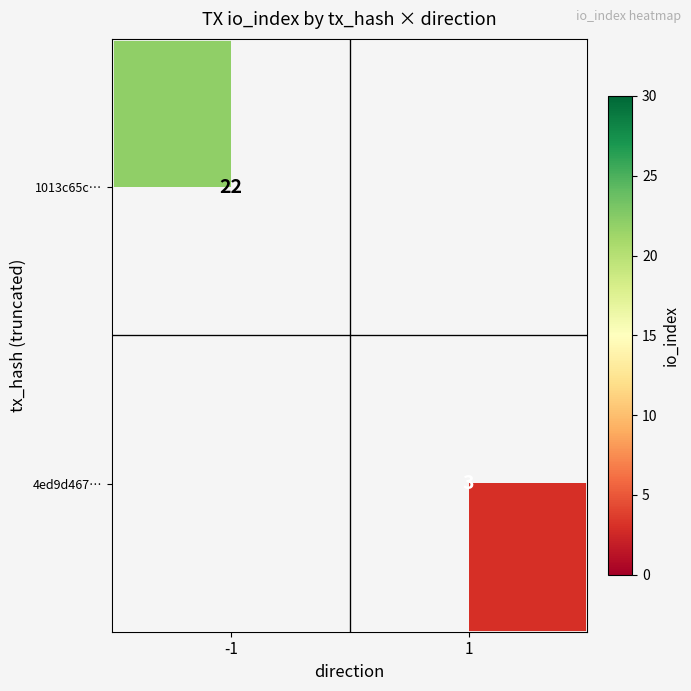

What is the minimum value shown in the chart?

3.0